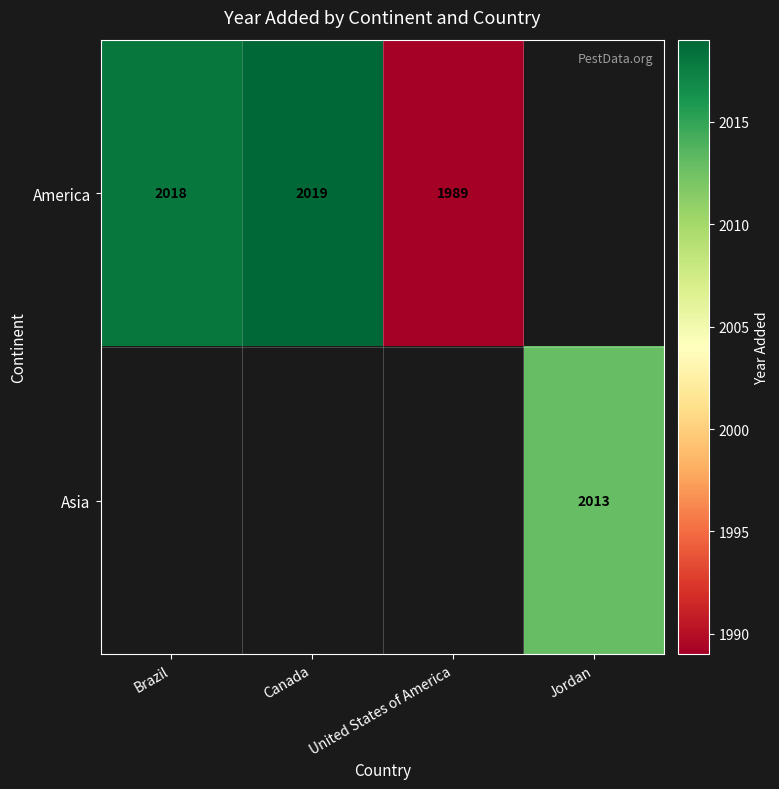

True or false: Asia has a value of 2013 at Jordan.

True